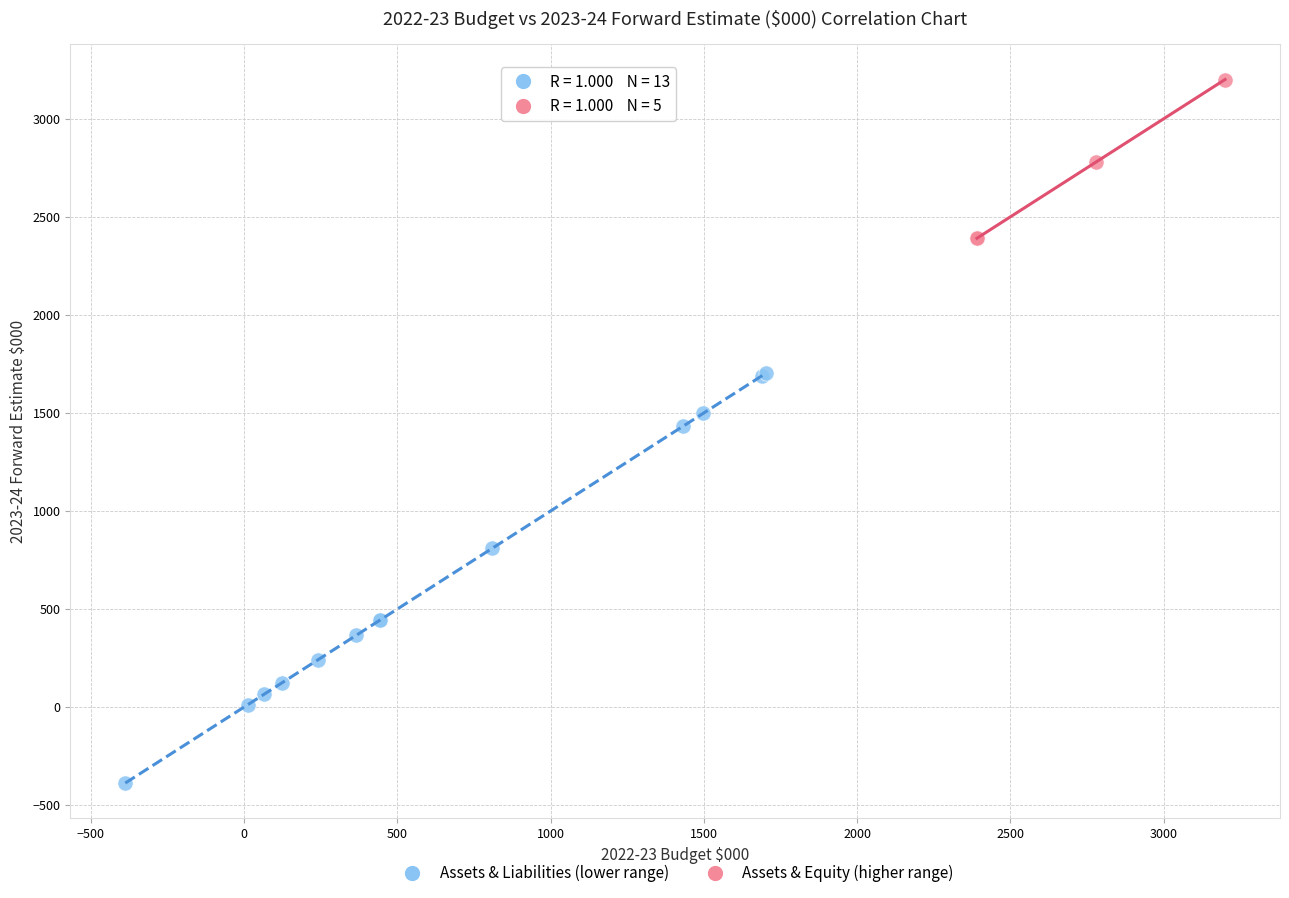

What are all the series names shown in the legend?

Assets & Liabilities (lower range), Assets & Equity (higher range)